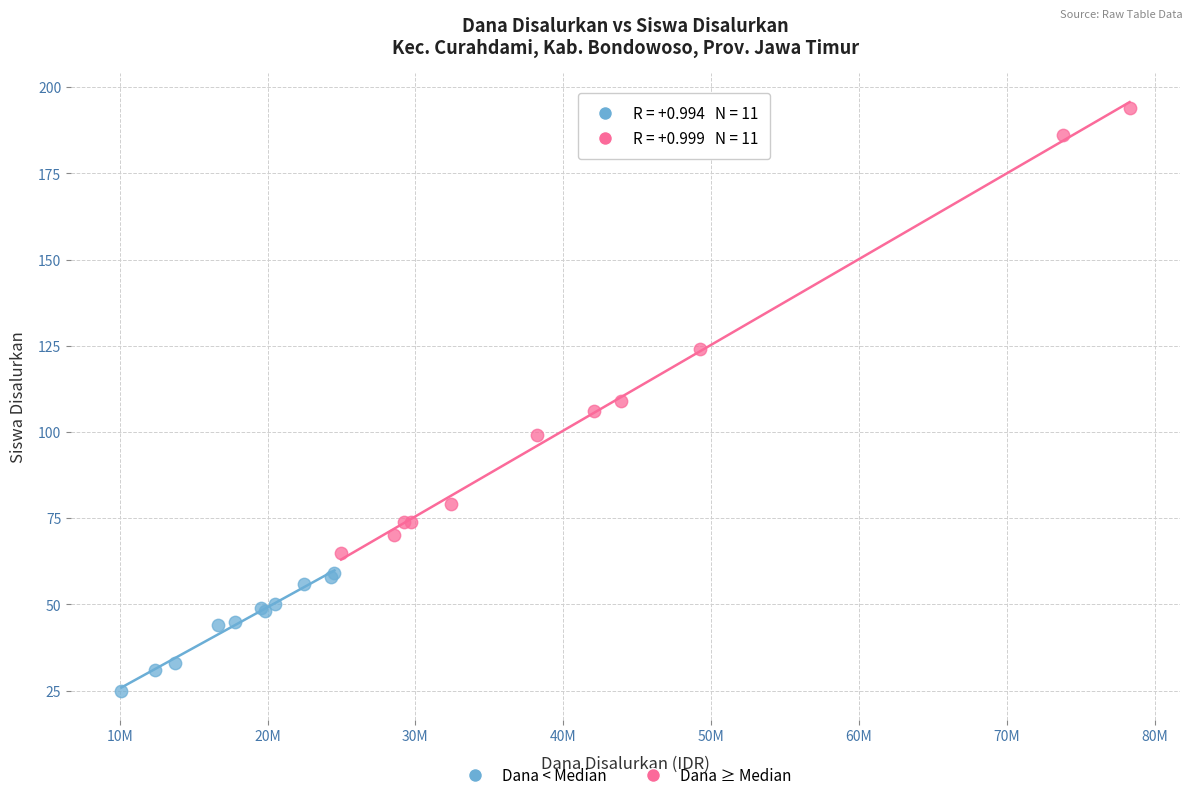

Which series has the widest spread of Y values?

Dana ≥ Median